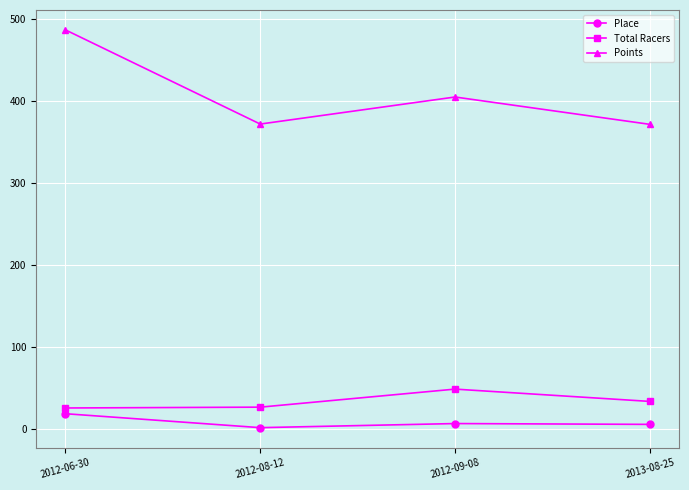

What is the average value of the Points series?

409.1